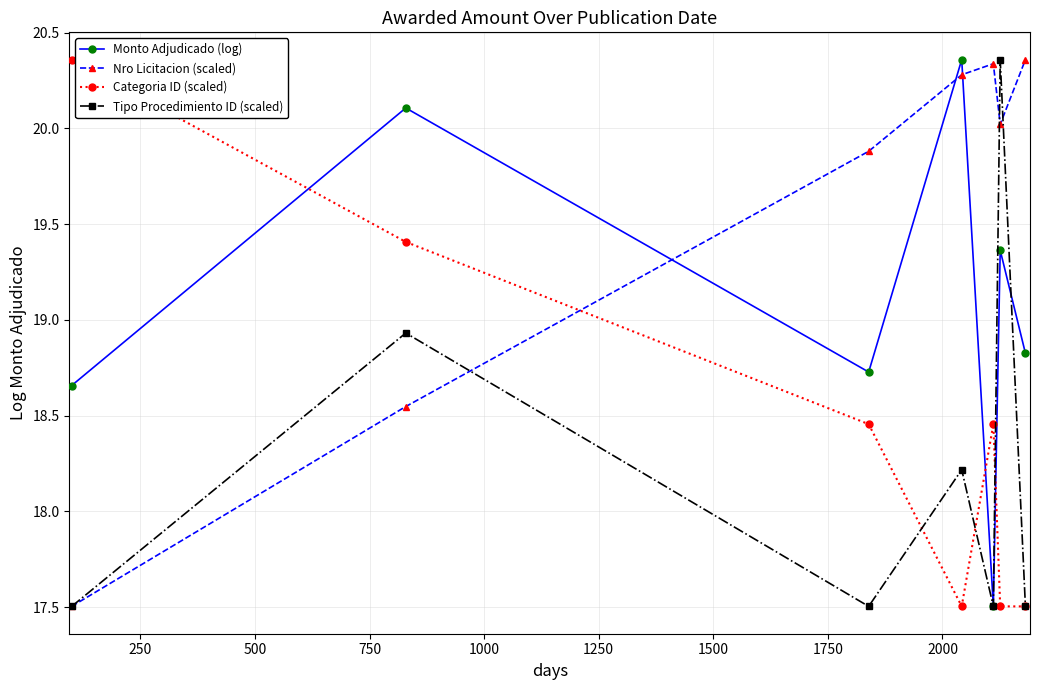

How many interior local valleys does the Monto Adjudicado (log) series have?

2